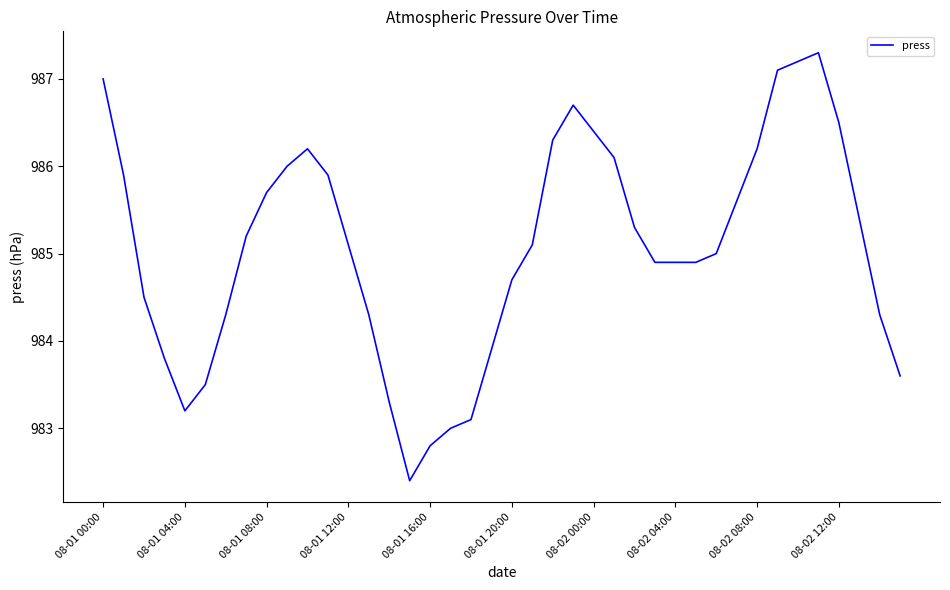

What is the difference between the maximum and minimum values?

4.9